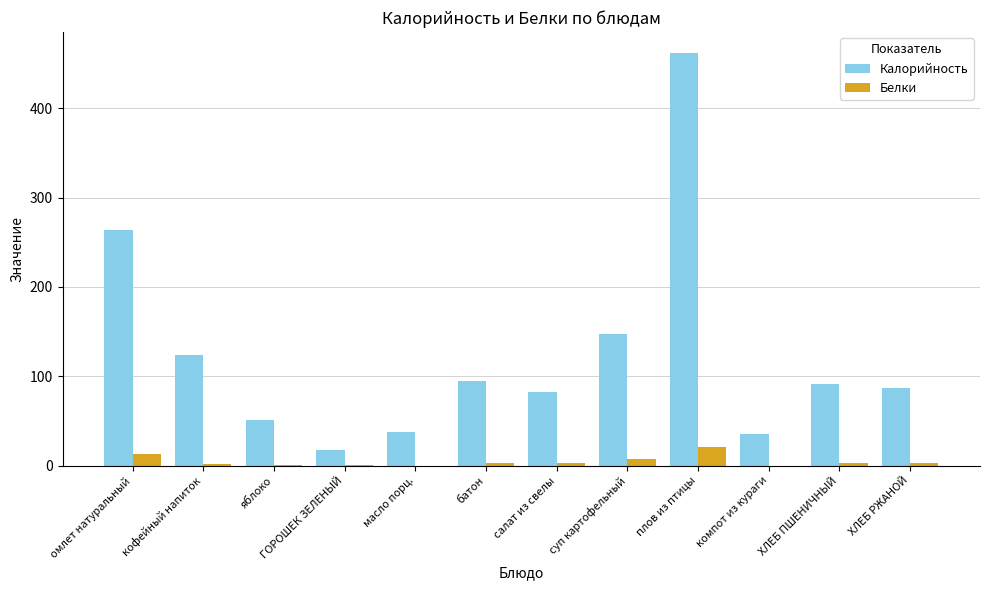

How many groups of bars are there?

12